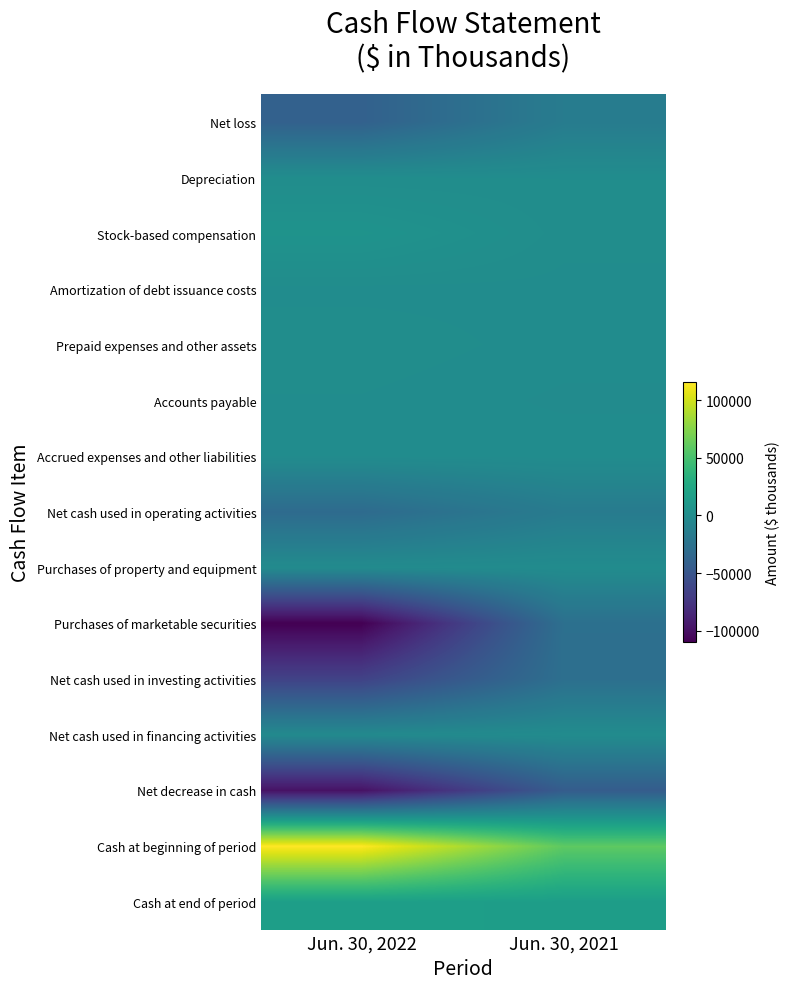

Reading left to right, what are all the values shown in this chart?

Net loss: Jun. 30, 2022=-40113	Jun. 30, 2021=-15429
Depreciation: Jun. 30, 2022=368	Jun. 30, 2021=359
Stock-based compensation: Jun. 30, 2022=6017	Jun. 30, 2021=743
Amortization of debt issuance costs: Jun. 30, 2022=48	Jun. 30, 2021=55
Prepaid expenses and other assets: Jun. 30, 2022=1083	Jun. 30, 2021=-91
Accounts payable: Jun. 30, 2022=287	Jun. 30, 2021=-692
Accrued expenses and other liabilities: Jun. 30, 2022=-310	Jun. 30, 2021=72
Net cash used in operating activities: Jun. 30, 2022=-31106	Jun. 30, 2021=-15956
Purchases of property and equipment: Jun. 30, 2022=-1276	Jun. 30, 2021=-401
Purchases of marketable securities: Jun. 30, 2022=-110112	Jun. 30, 2021=-26956
Net cash used in investing activities: Jun. 30, 2022=-65327	Jun. 30, 2021=-27357
Net cash used in financing activities: Jun. 30, 2022=-2776	Jun. 30, 2021=-670
Net decrease in cash: Jun. 30, 2022=-99209	Jun. 30, 2021=-43983
Cash at beginning of period: Jun. 30, 2022=116174	Jun. 30, 2021=59836
Cash at end of period: Jun. 30, 2022=16965	Jun. 30, 2021=15853